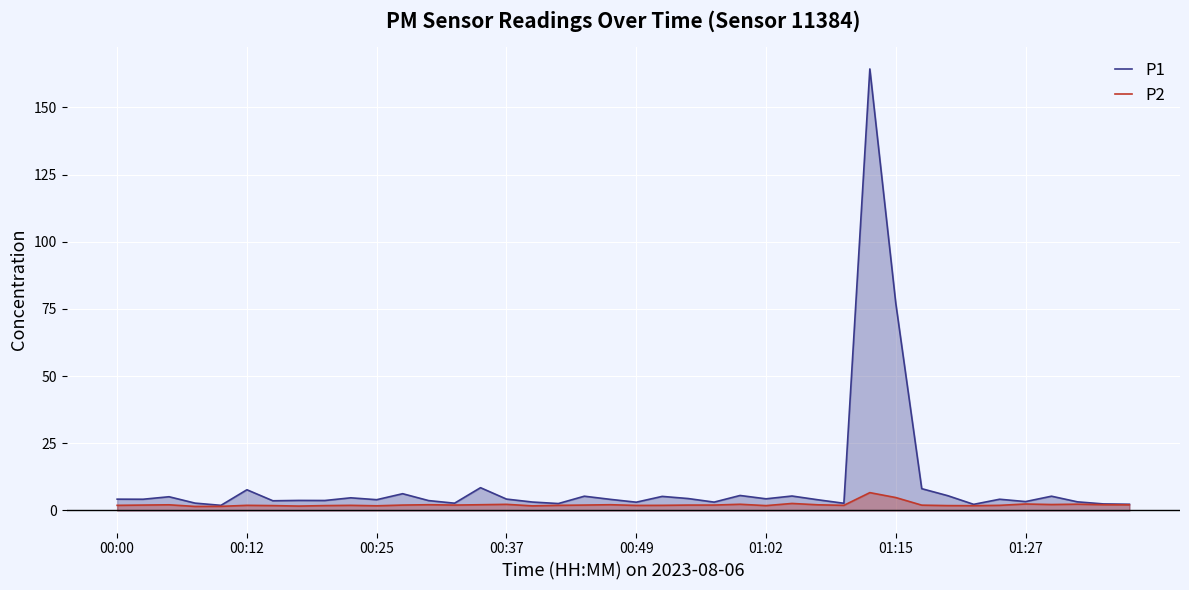

Reading left to right, what are all the values shown in this chart?

P1: 4.2	4.2	5.1	2.7	1.9	7.7	3.6	3.7	3.7	4.7	4.0	6.2	3.7	2.7	8.5	4.2	3.1	2.6	5.3	4.1	3.1	5.2	4.4	3.1	5.6	4.3	5.4	4.0	2.7	164.3	77.1	8.1	5.5	2.3	4.2	3.3	5.3	3.2	2.4	2.3
P2: 1.9	2.0	2.1	1.5	1.5	1.9	1.8	1.6	1.8	1.9	1.7	2.0	2.1	2.0	2.1	2.3	1.7	1.9	2.0	2.1	1.9	1.9	2.0	2.0	2.3	1.8	2.6	2.1	1.9	6.6	4.8	2.0	1.8	1.8	1.9	2.4	2.2	2.3	2.1	2.1